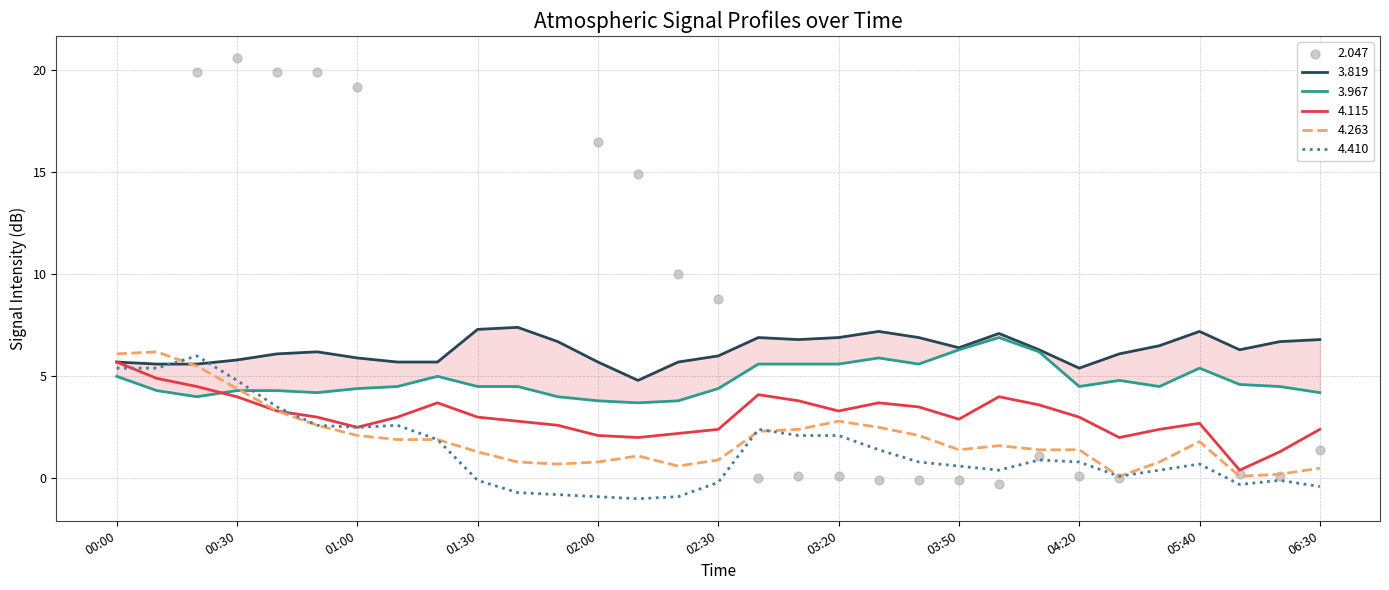

Is the value of 3.819 at 2019/05/06 01:20 greater than the value of 3.967 at 2019/05/06 01:10?

Yes